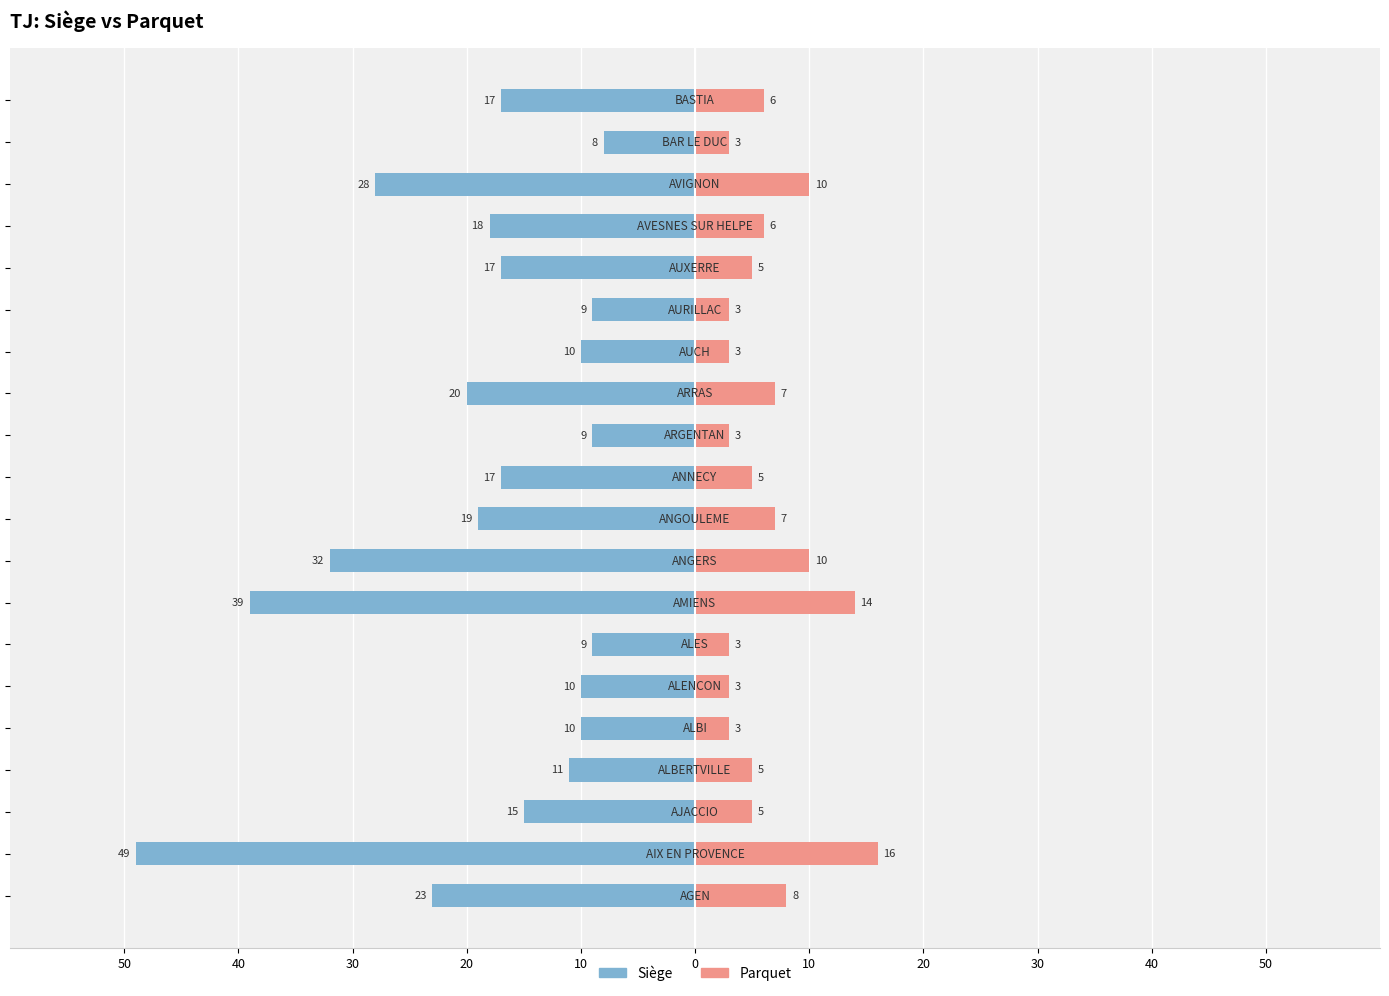

What is the difference between the Siège values at 10 and 16?

9